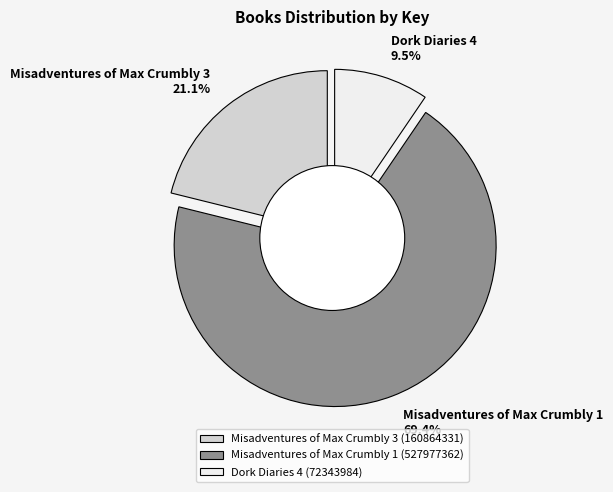

To the nearest percent, what portion does Misadventures of Max Crumbly 1 represent?

69%